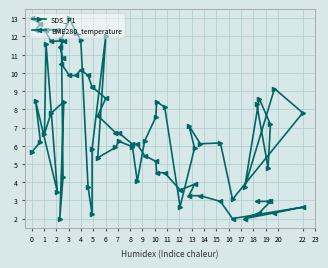

What is the total value across all series at 7?

20.2